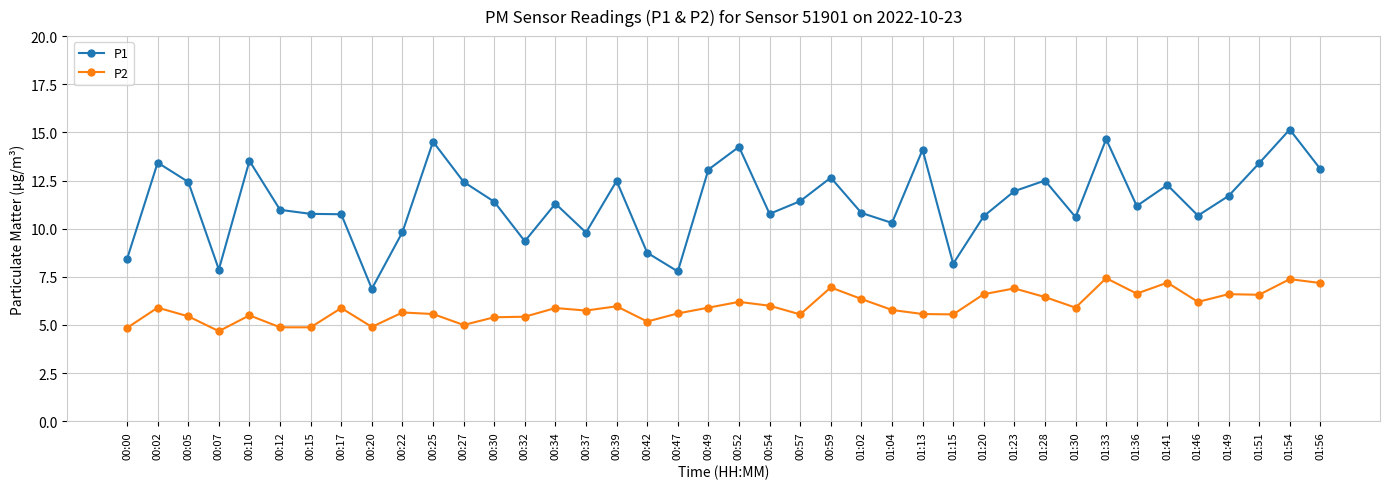

Is this an area chart (filled region under the line)?

No